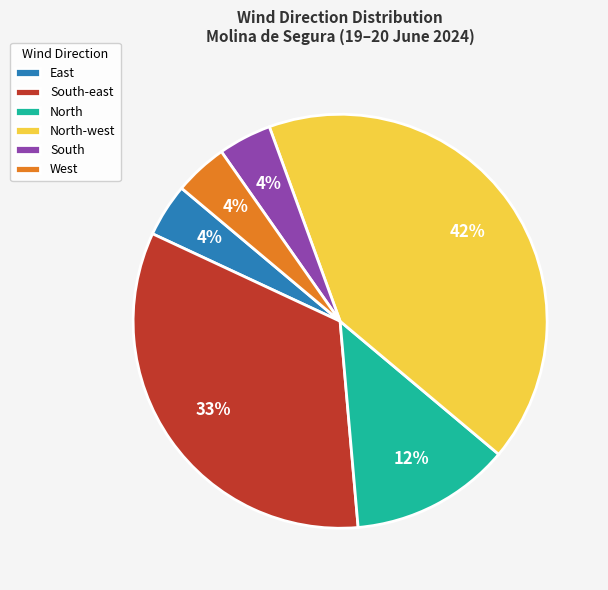

Which slice is the largest?

North-west